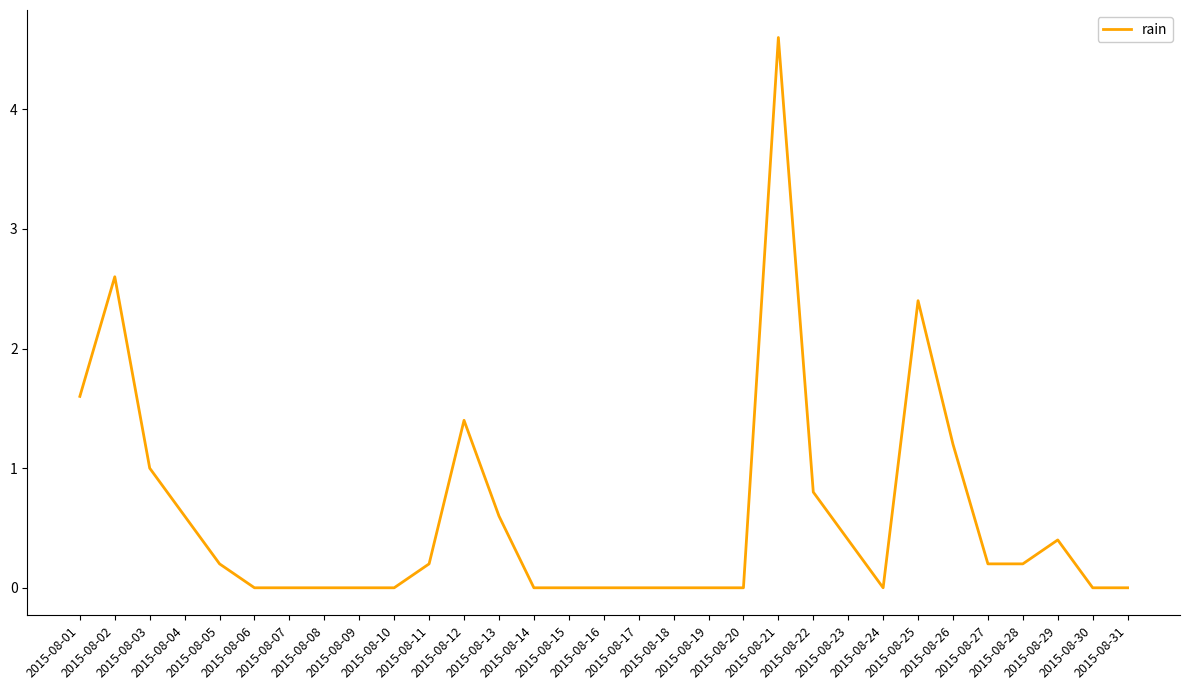

What is the maximum value shown in the chart?

4.6